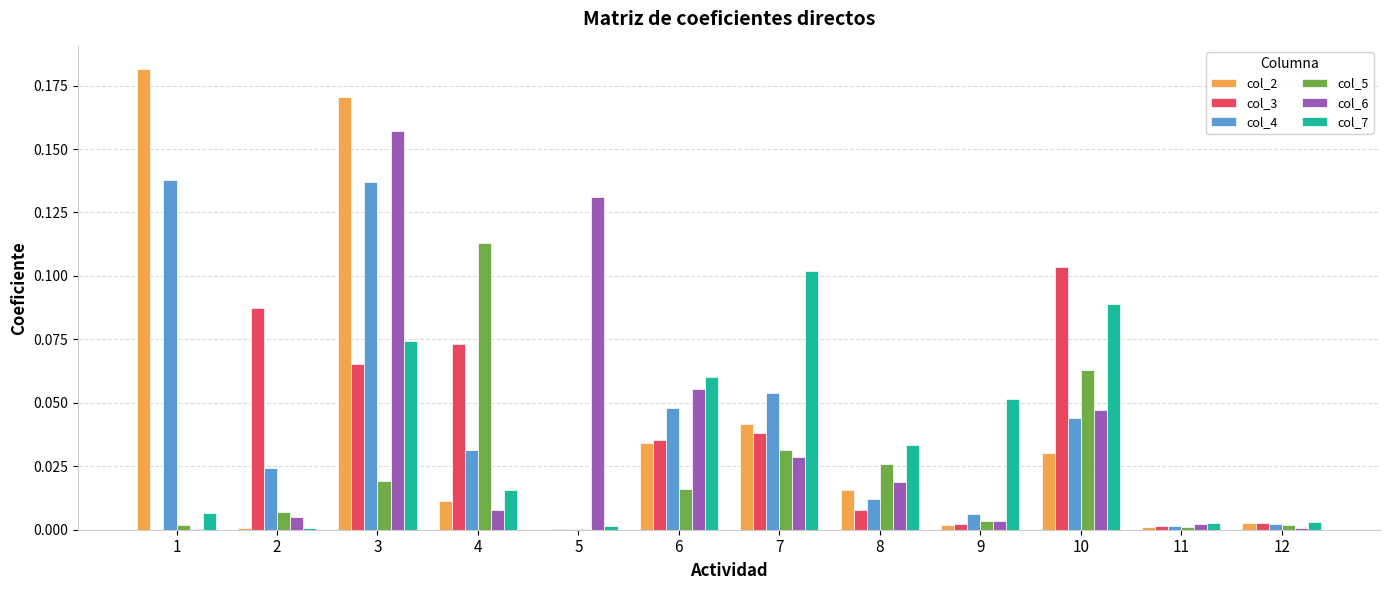

Are the bars grouped side by side (vs. stacked)?

Yes